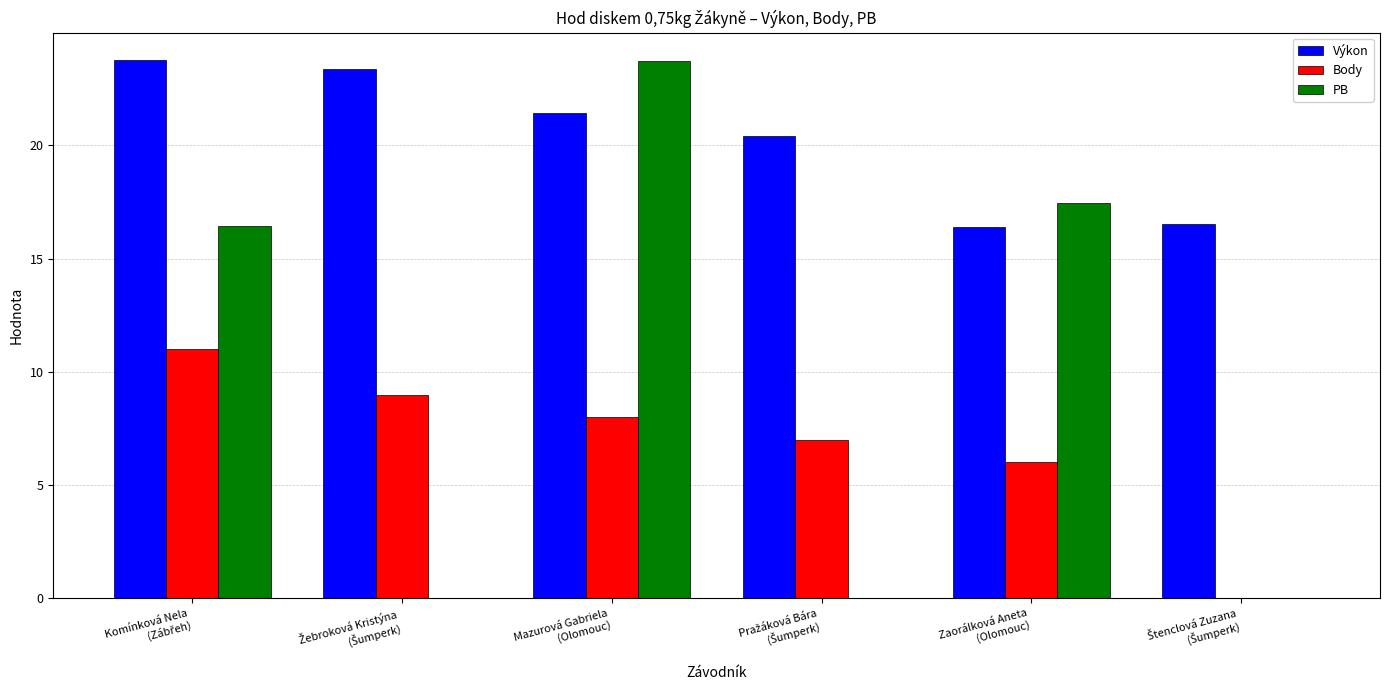

Which series has the largest total across all categories?

Výkon